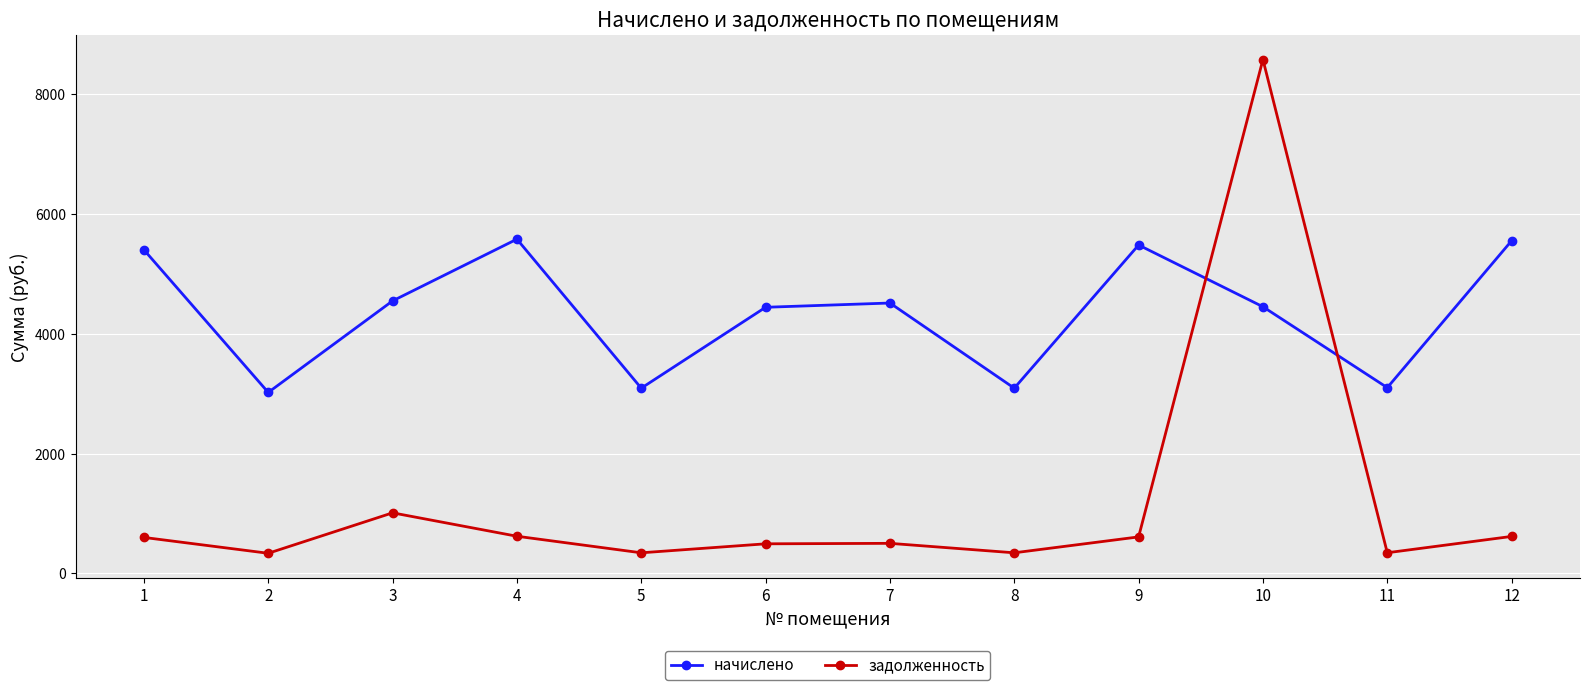

What is the average value of the задолженность series?

1199.6